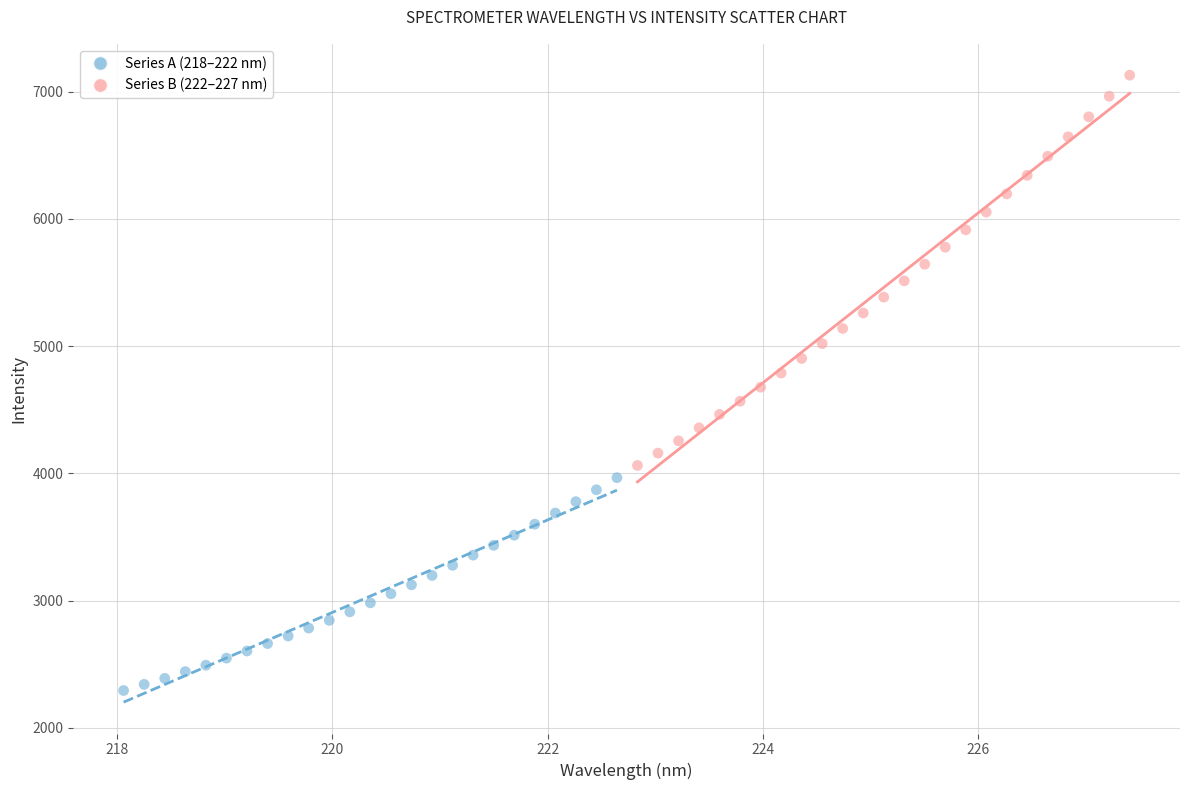

Which series reaches the maximum Y coordinate?

Series B (222–227 nm)